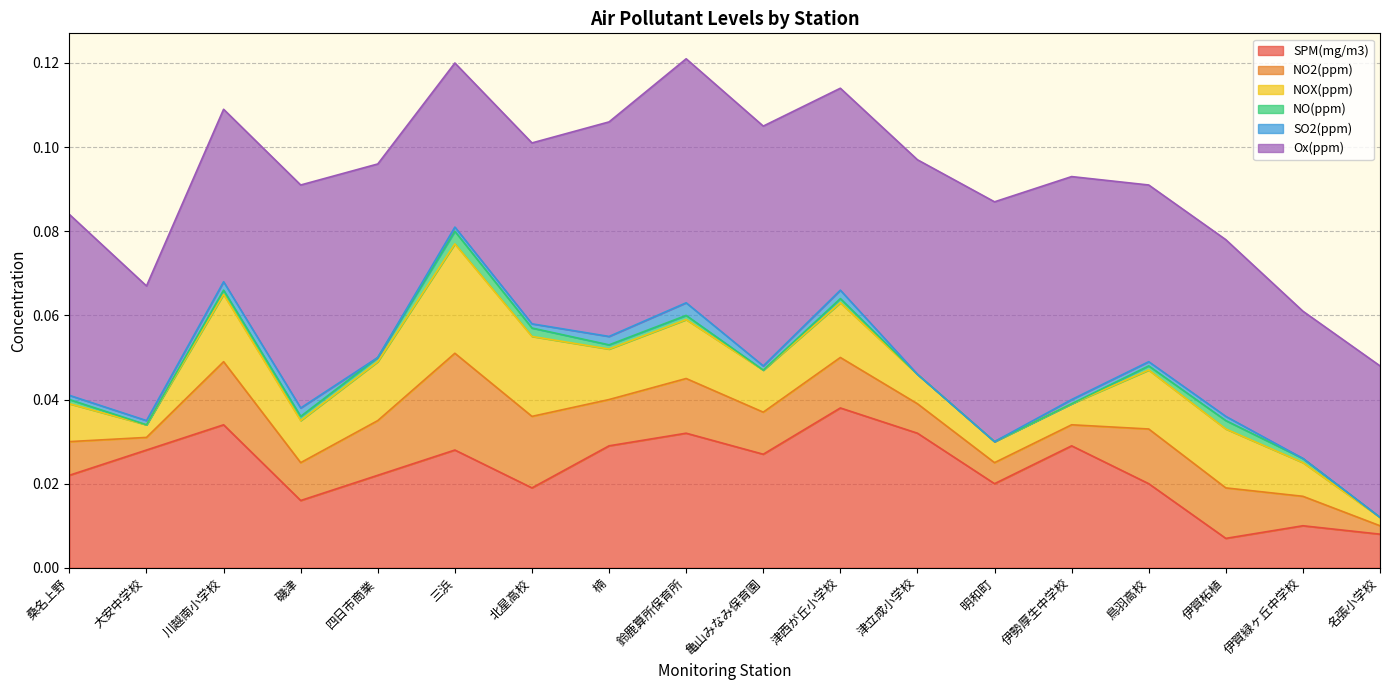

Count the Ox(ppm) values in the range 0 to 1.

18